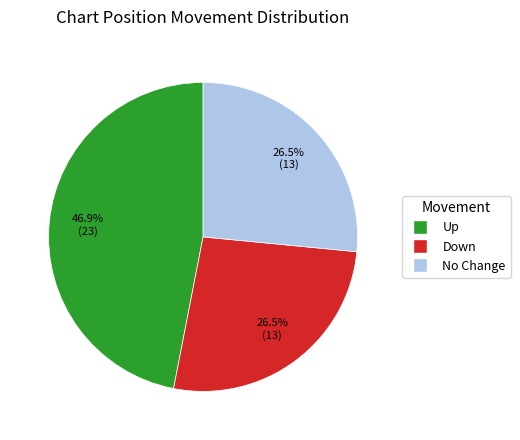

Does any single category account for the majority?

No